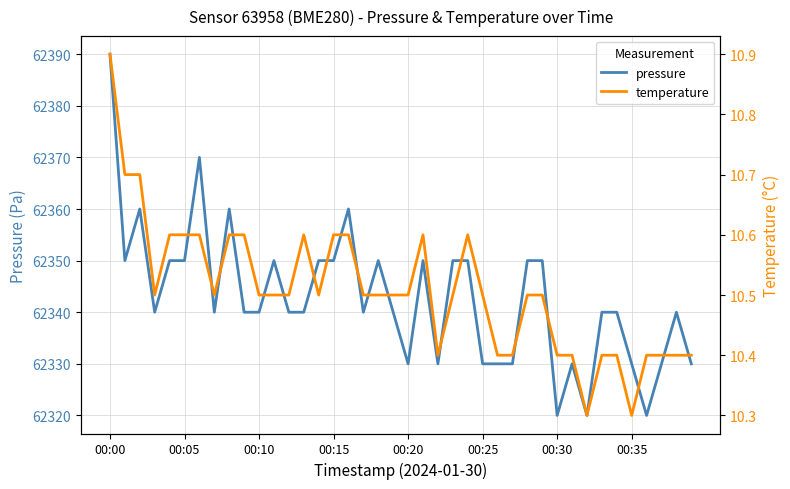

Which category has the highest value in the pressure series?

00:00